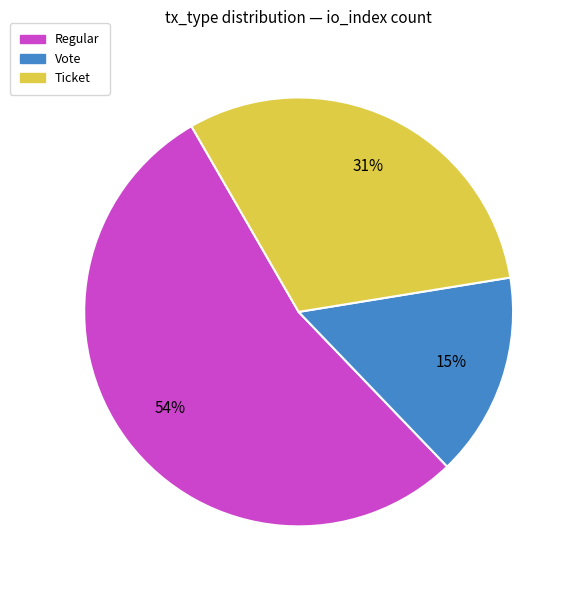

To the nearest percent, what is the average slice percentage?

33%